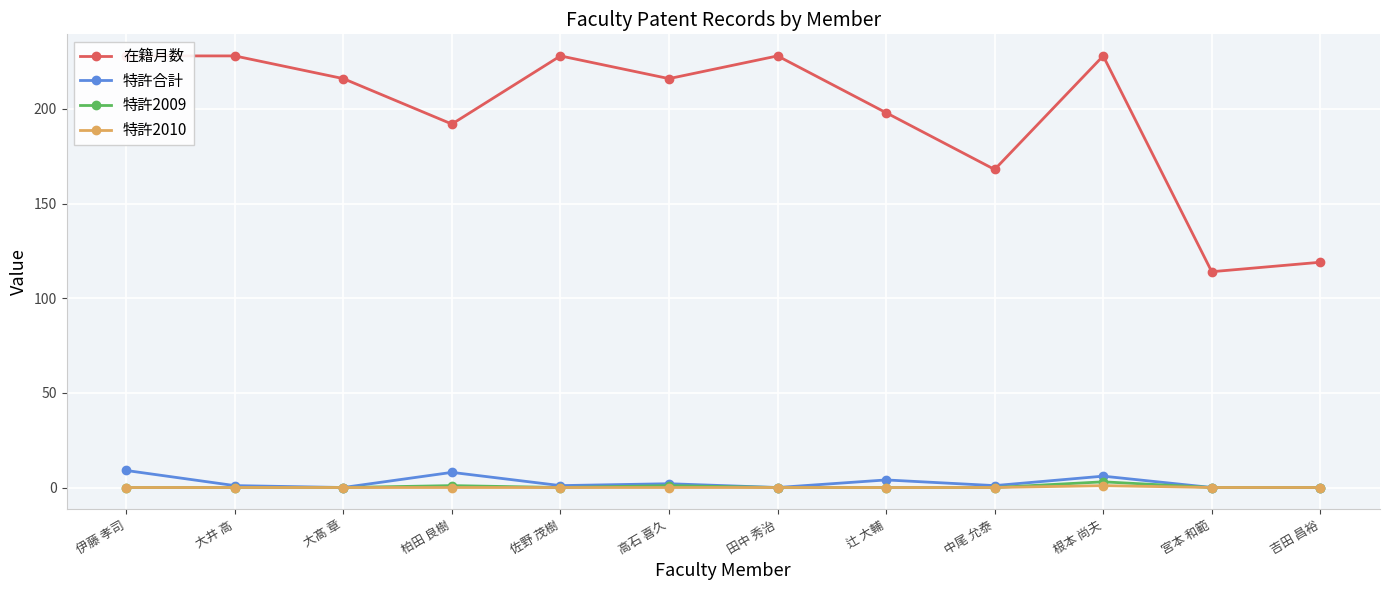

What is the difference between the highest and lowest values at 吉田 昌裕?

119